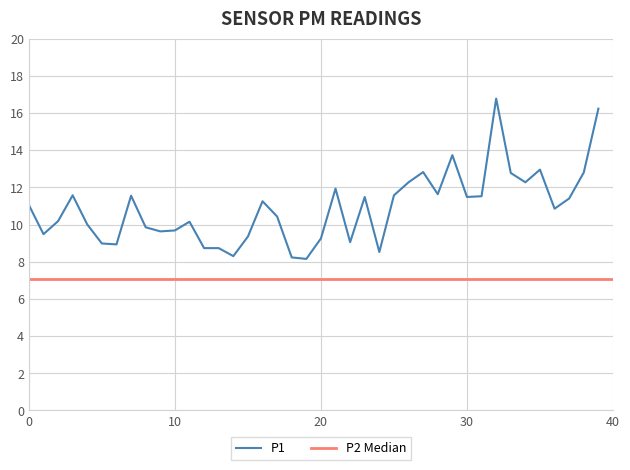

What is the label of the 29th point from the right?

11